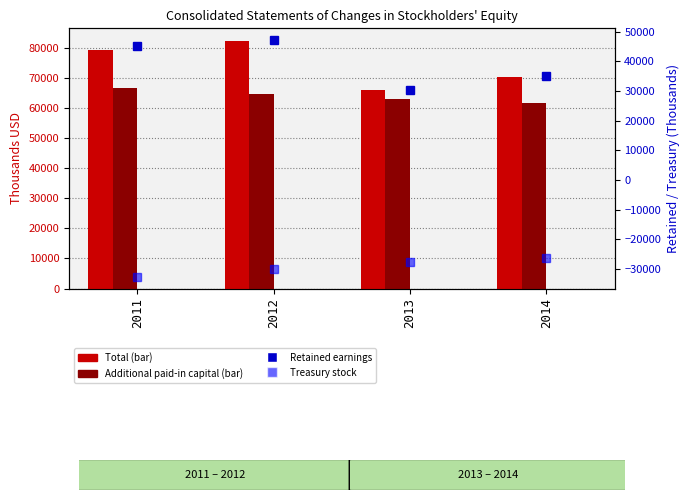

List the series in order of their peak value, highest first.

Total, Additional paid-in capital, Retained earnings, Treasury stock